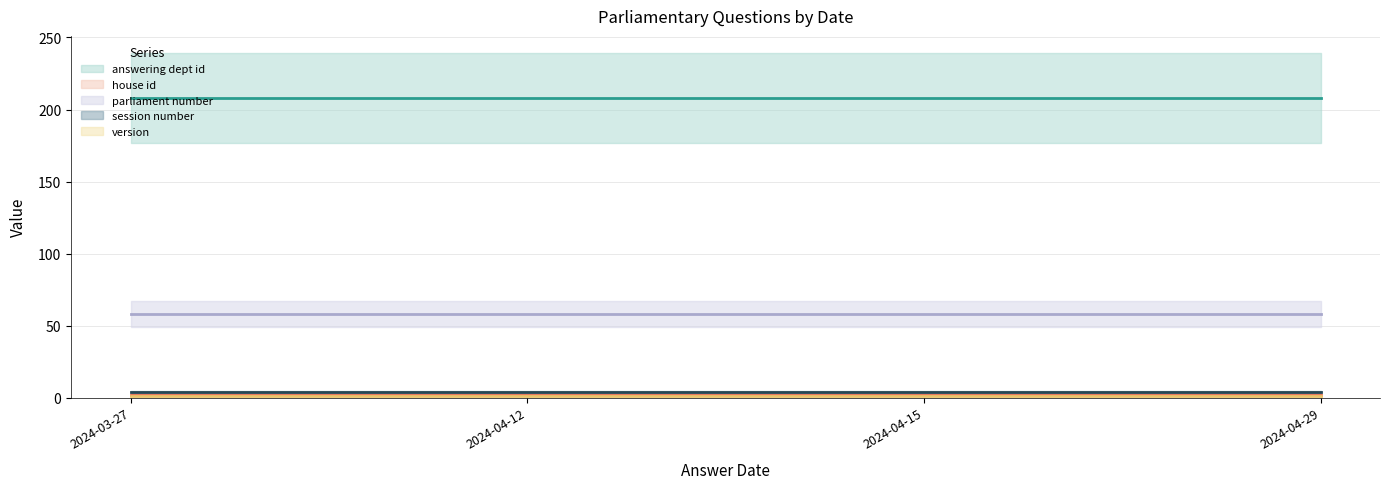

What is the smallest value displayed?

1